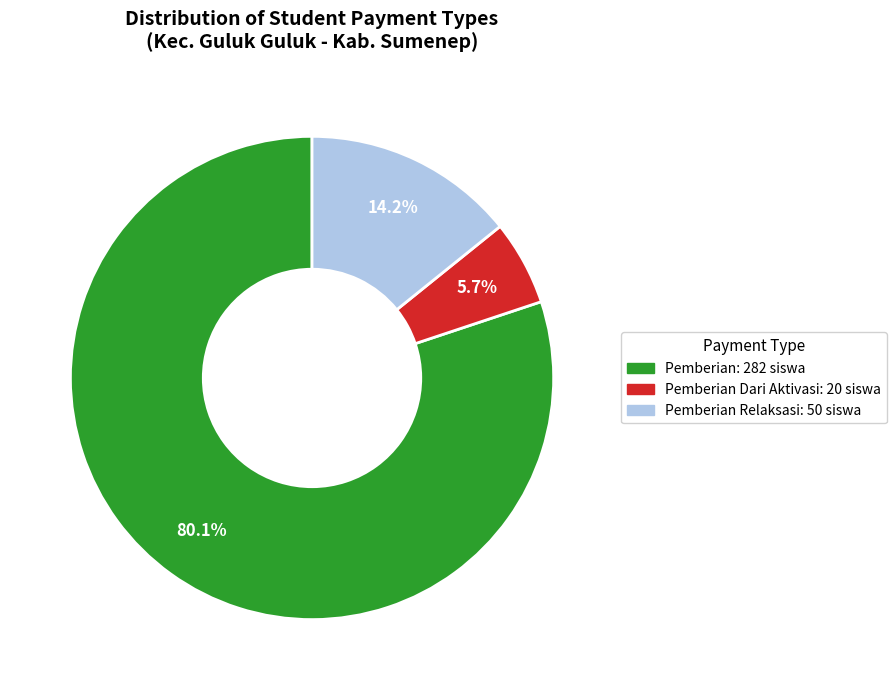

Between Pemberian: 282 siswa and Pemberian Dari Aktivasi: 20 siswa, which is larger?

Pemberian: 282 siswa